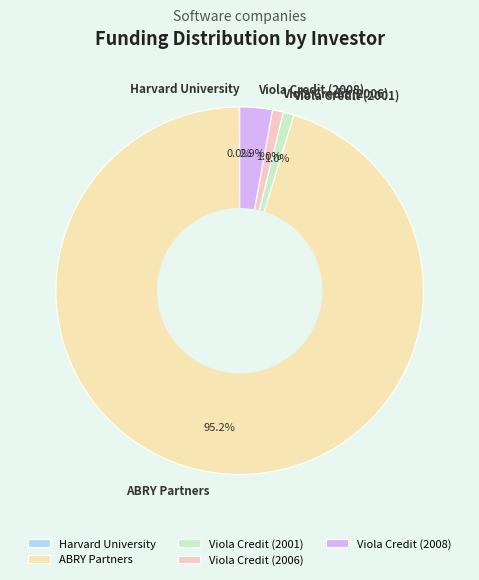

What percentage is the Viola Credit (2008) slice, to the nearest percent?

3%